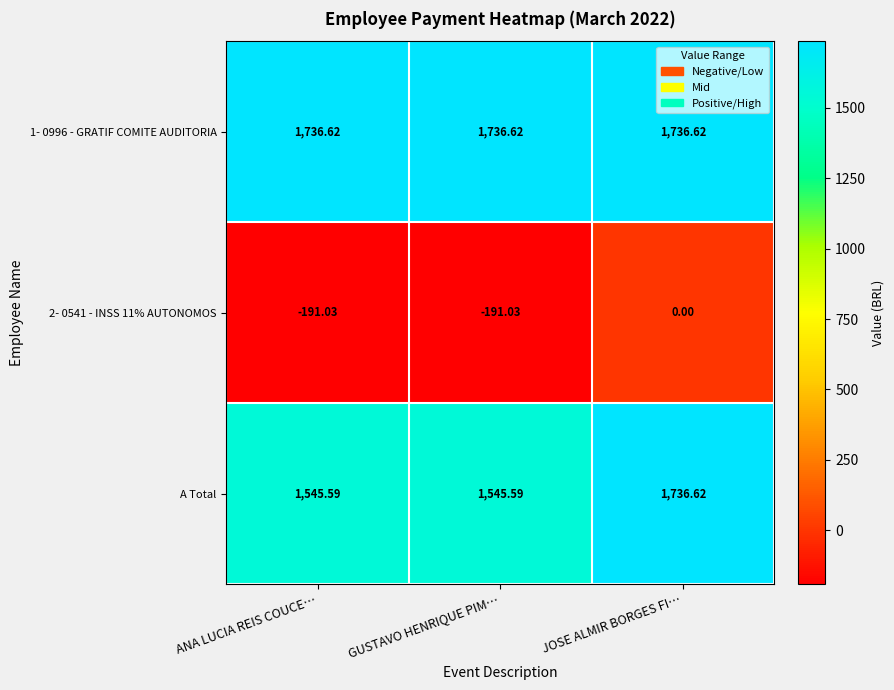

At GUSTAVO HENRIQUE PIM…, list the series in order from smallest to largest.

2- 0541 - INSS 11% AUTONOMOS, A Total, 1- 0996 - GRATIF COMITE AUDITORIA